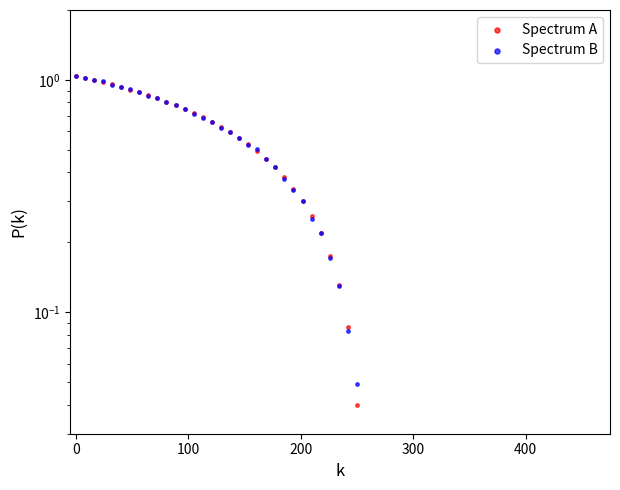

Which series reaches the maximum Y coordinate?

Spectrum B